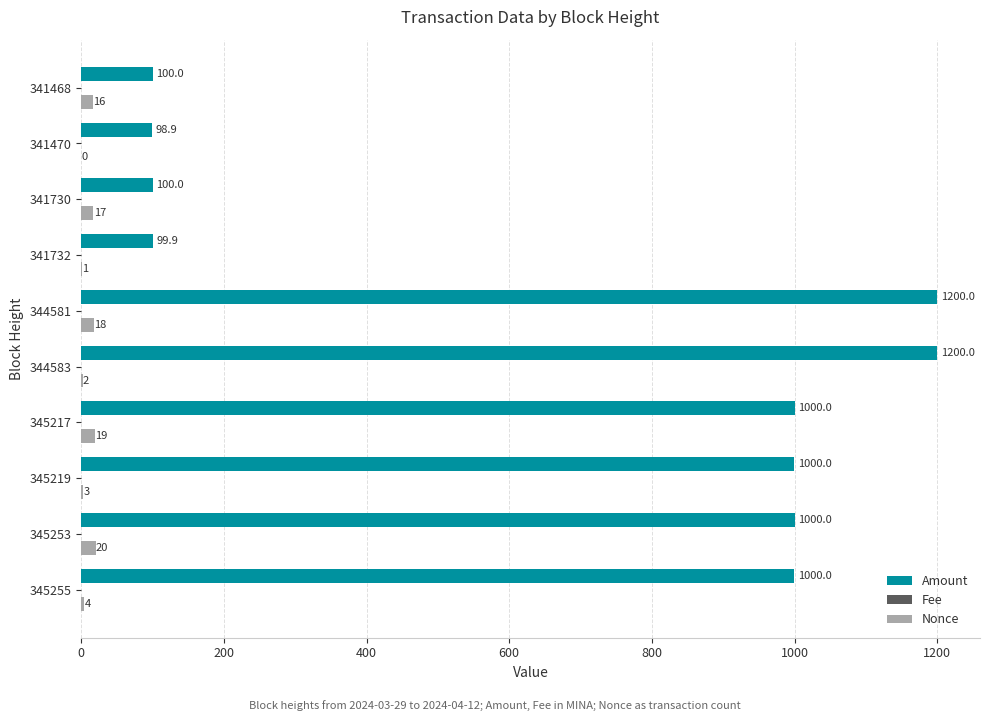

What is the highest value of the Amount series?

1200.0